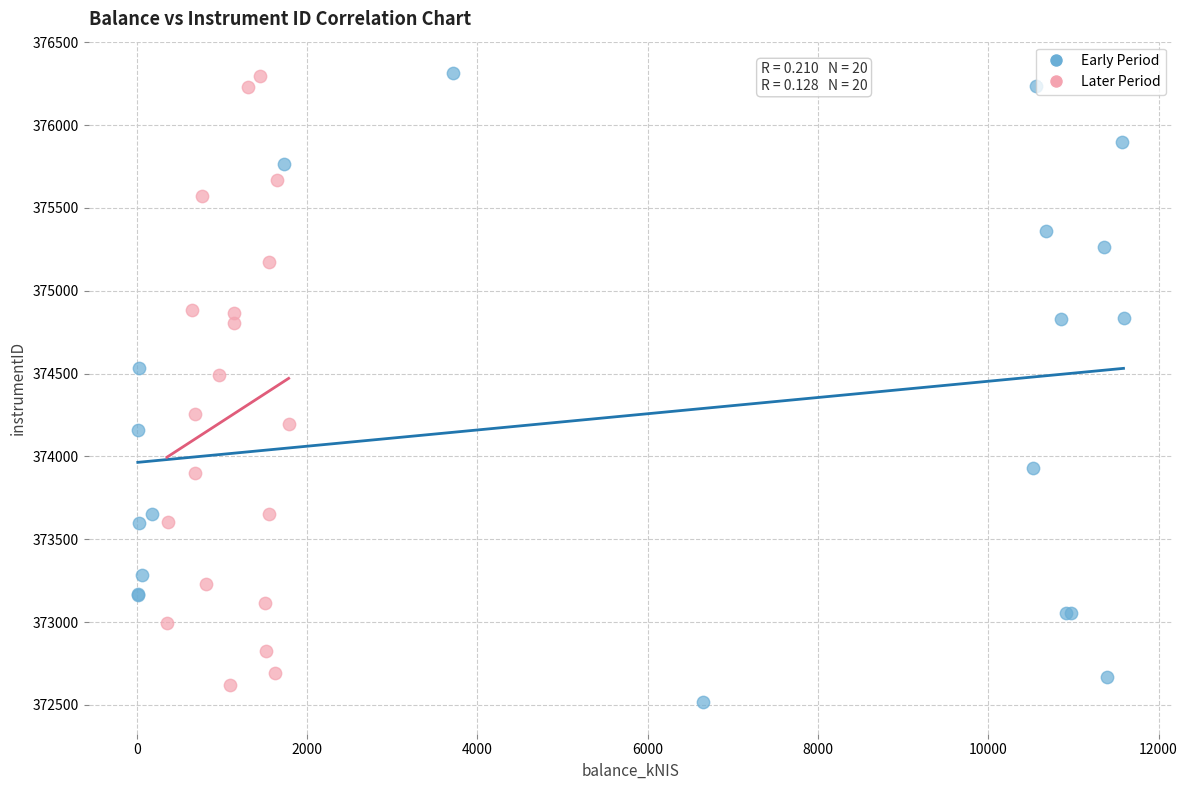

What are all the series names shown in the legend?

Early Period, Later Period